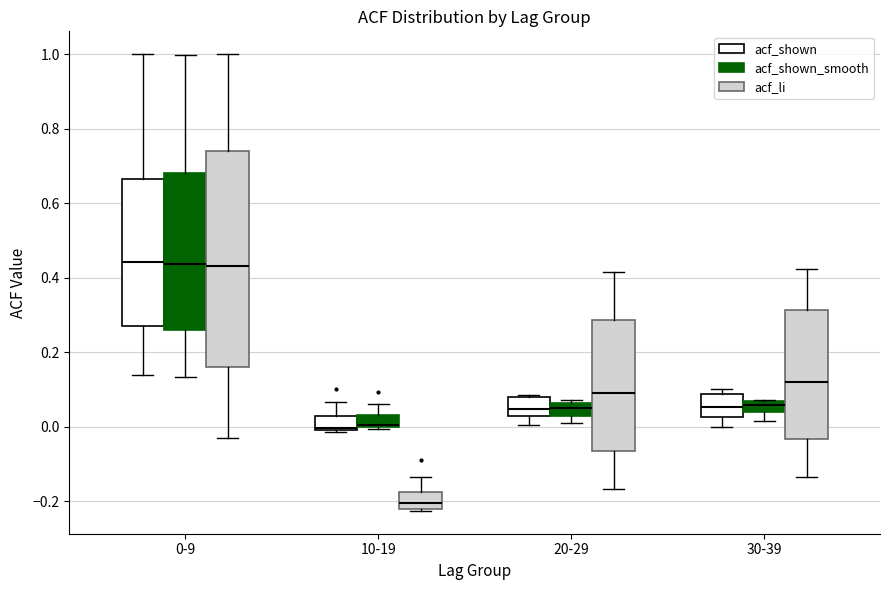

Which box has the lowest median line?

10-19 (acf_li)